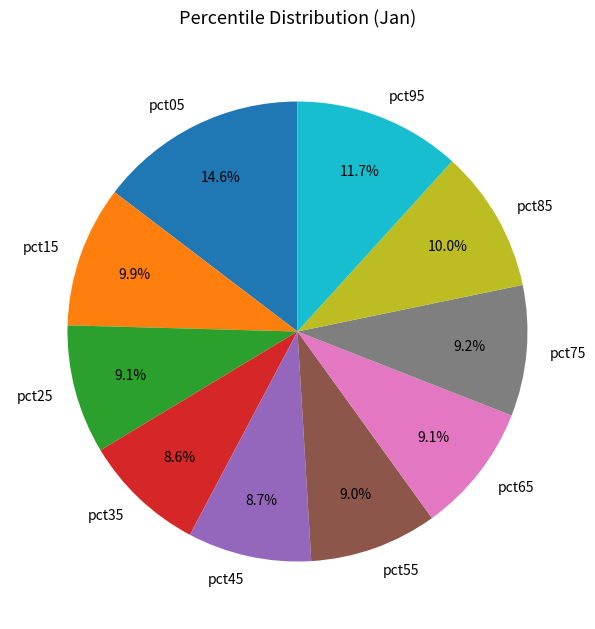

Which category has the biggest portion of the pie?

pct05